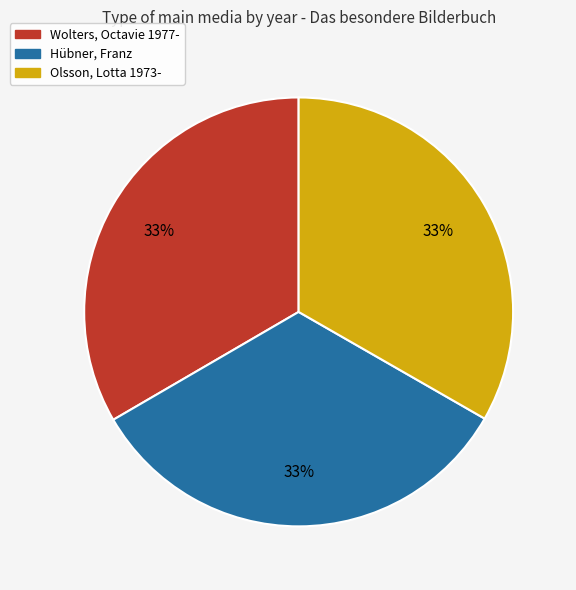

To the nearest percent, what is the average slice percentage?

33%